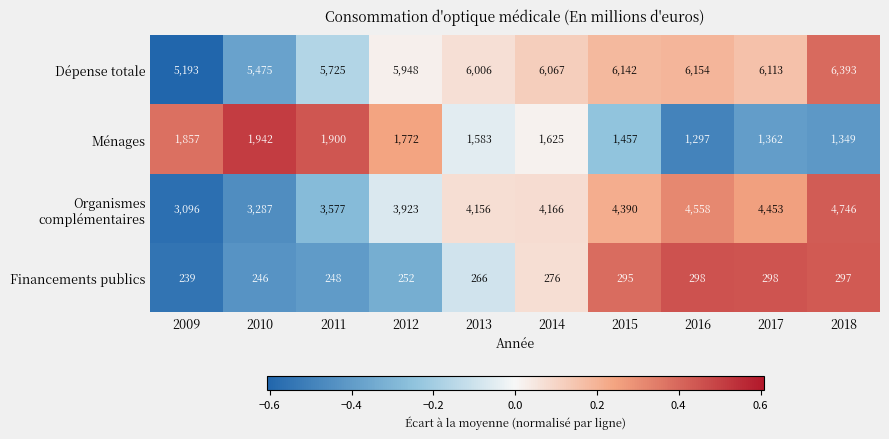

Where is Ménages nearest to the value 1619?

2014